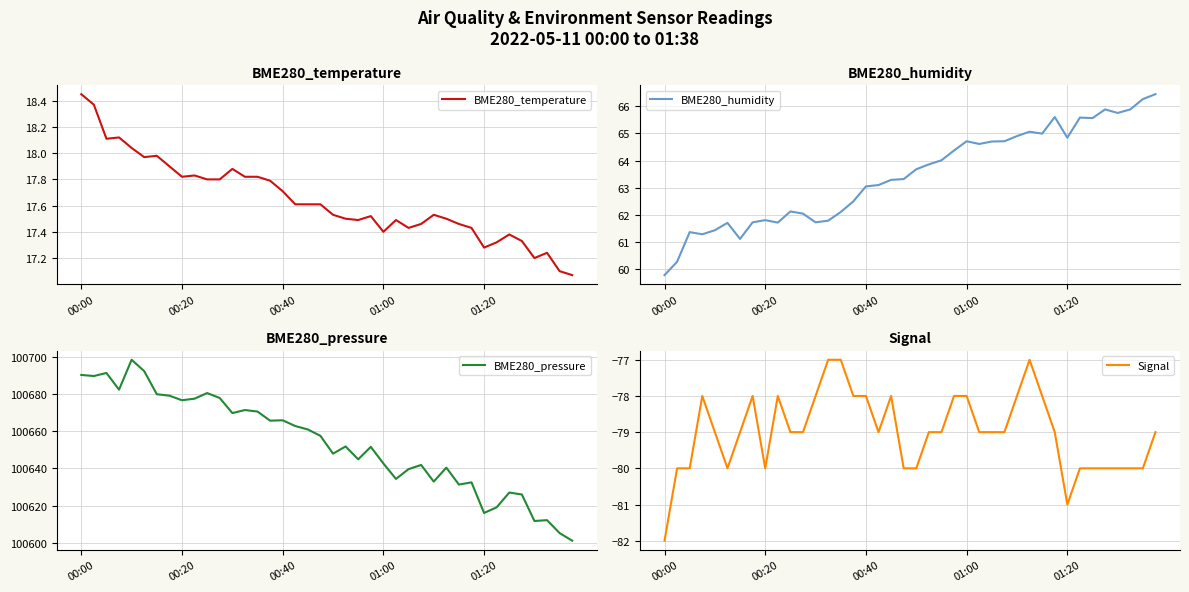

What is the difference between the second highest and second lowest values in the BME280_pressure series?

87.3